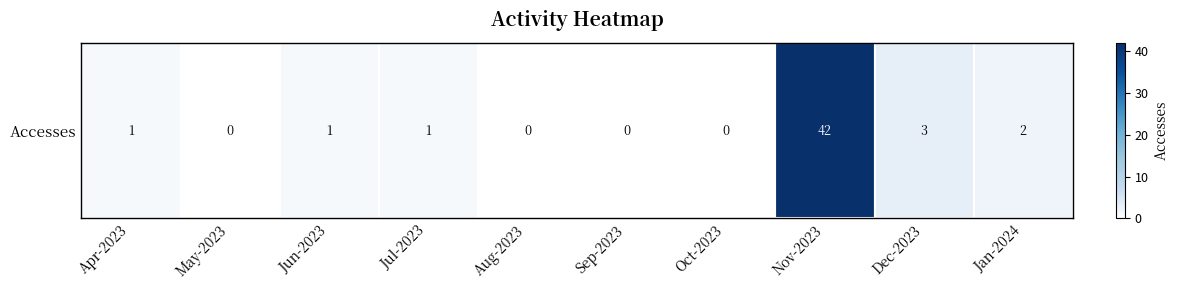

Read the value at Nov-2023, to the nearest 5.

40